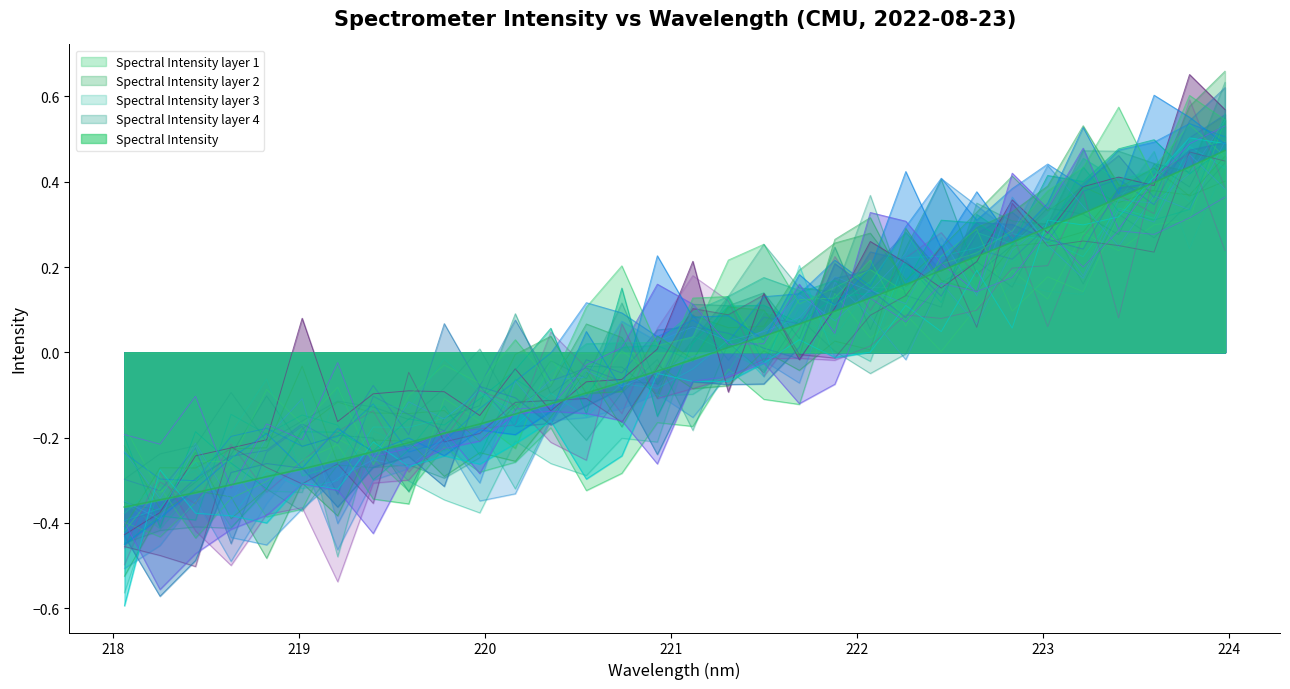

Rank the categories by value from highest to lowest.

223.9802, 223.7895, 223.5987, 223.408, 223.2172, 223.0264, 222.8355, 222.6447, 222.4538, 222.263, 222.0721, 221.8812, 221.6902, 221.4993, 221.3083, 221.1174, 220.9264, 220.7354, 220.5444, 220.3533, 220.1623, 219.9712, 219.7801, 219.589, 219.3979, 219.2067, 219.0156, 218.8244, 218.6332, 218.442, 218.2508, 218.0596